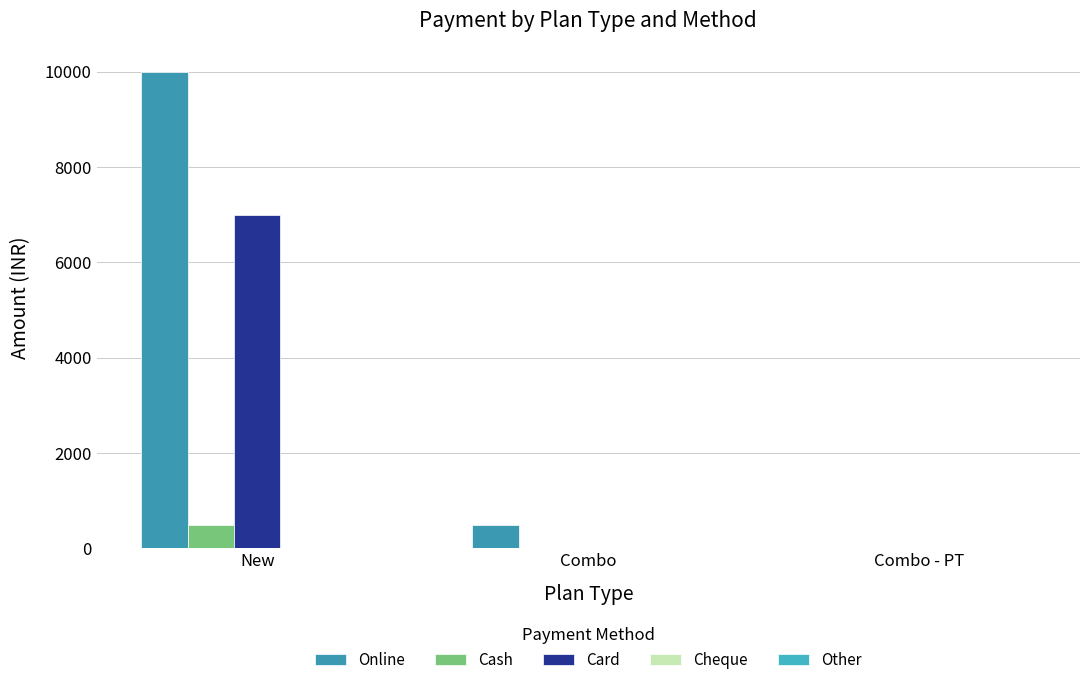

Count the number of categories in the chart.

3